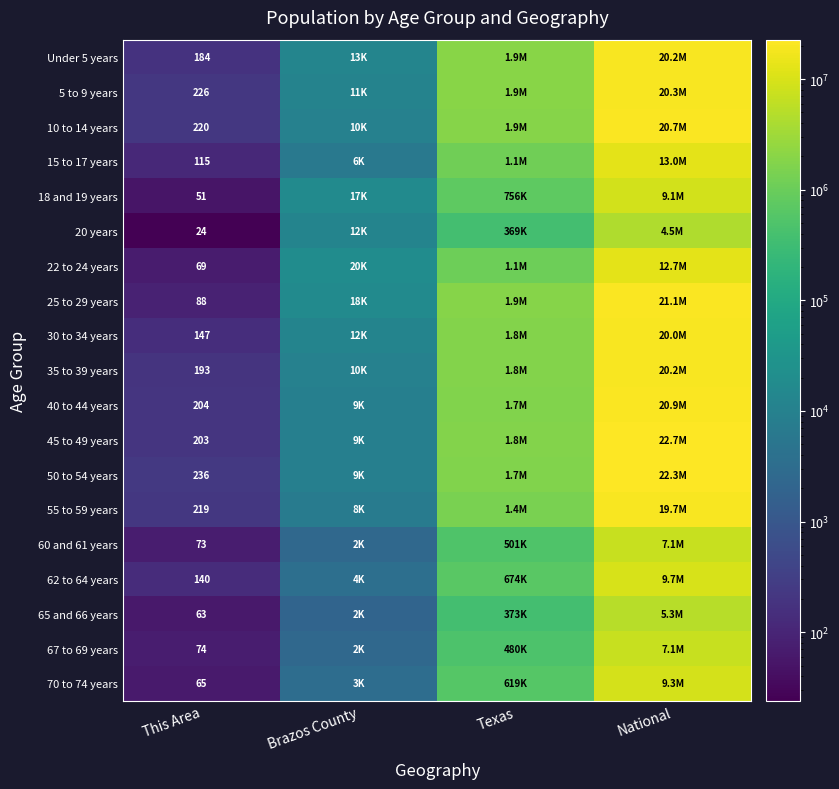

How many series are shown in this chart?

19